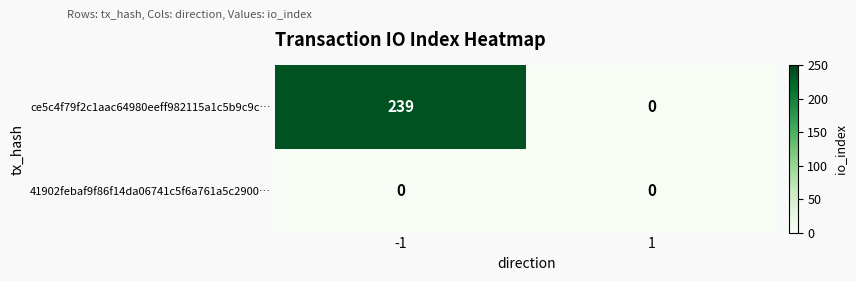

What is the difference between the highest and lowest values at -1?

239